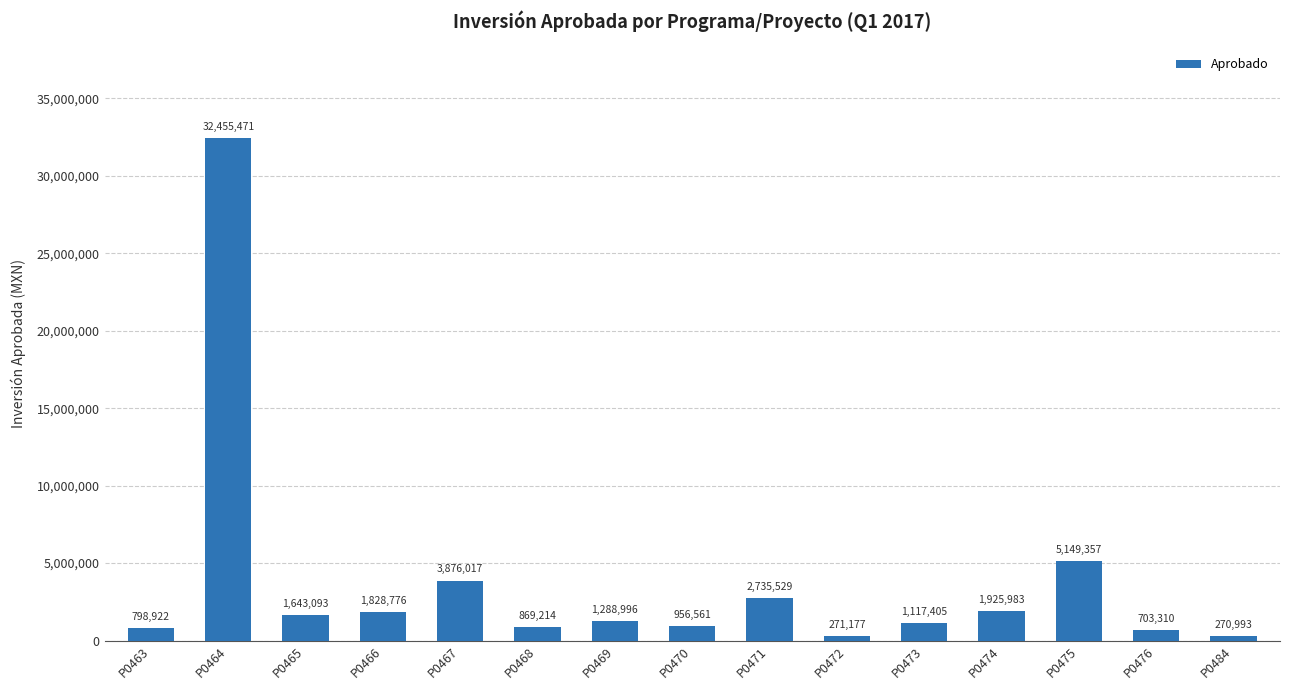

What is the value of the 1st bar from the left?

798922.0